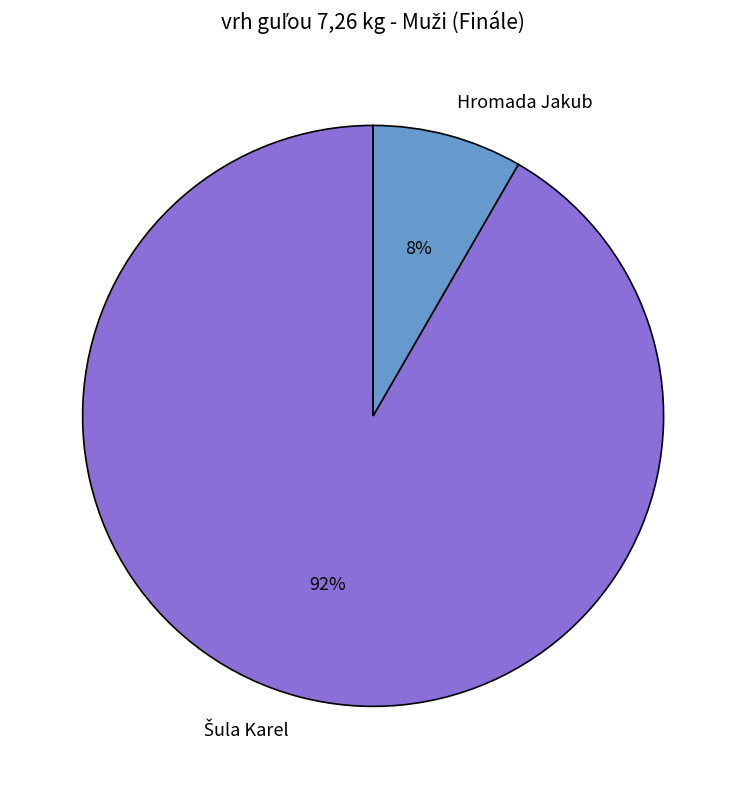

To the nearest percent, what is the average slice percentage?

50%